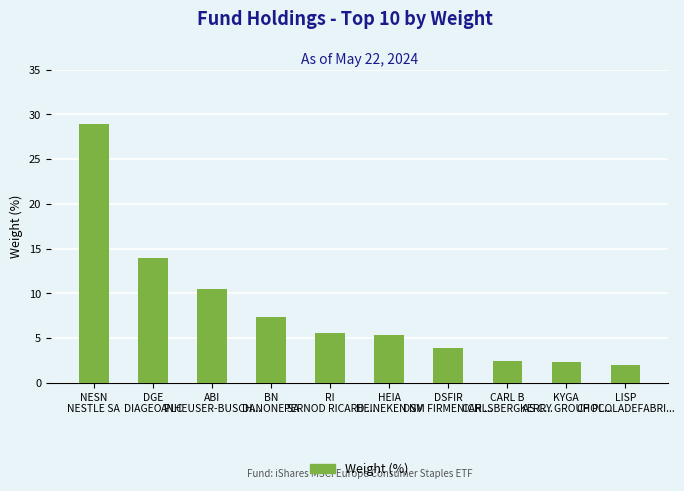

What is the value of the 1st bar from the left?

29.0